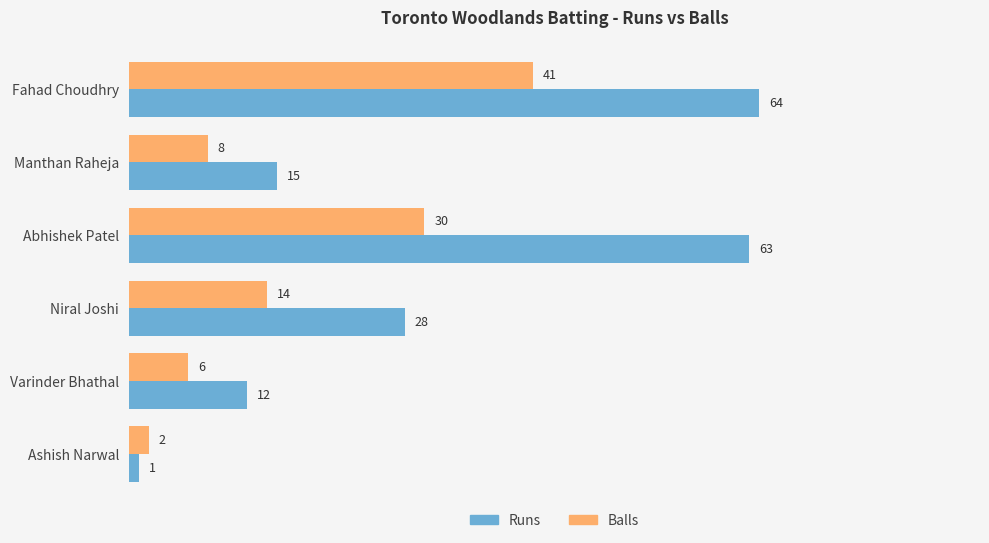

At Niral Joshi, list the series in order from largest to smallest.

Runs, Balls